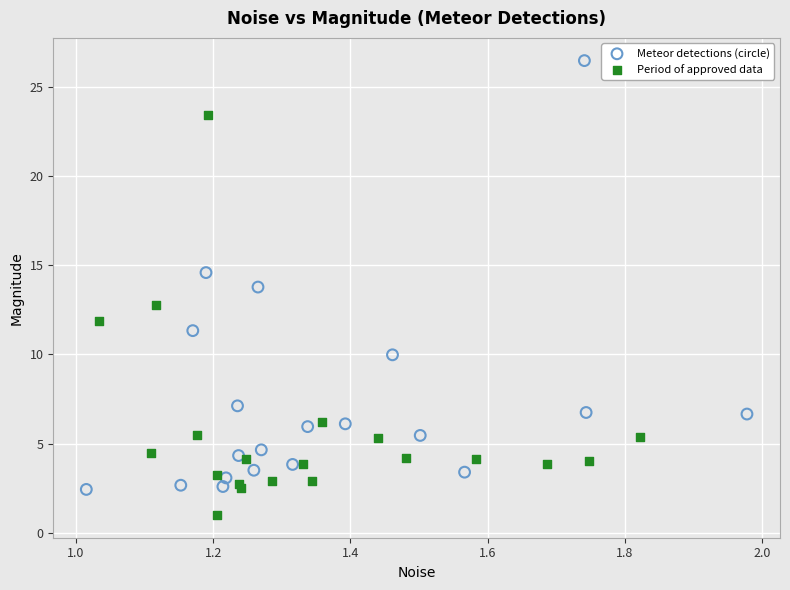

What are all the series names shown in the legend?

Meteor detections (circle), Period of approved data